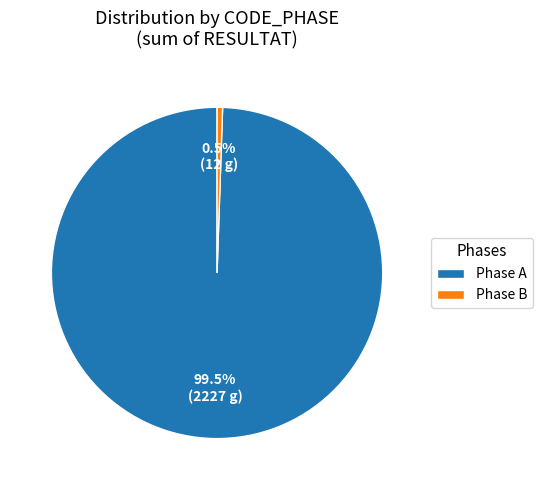

What percentage is NOT represented by Phase B?

99.5%